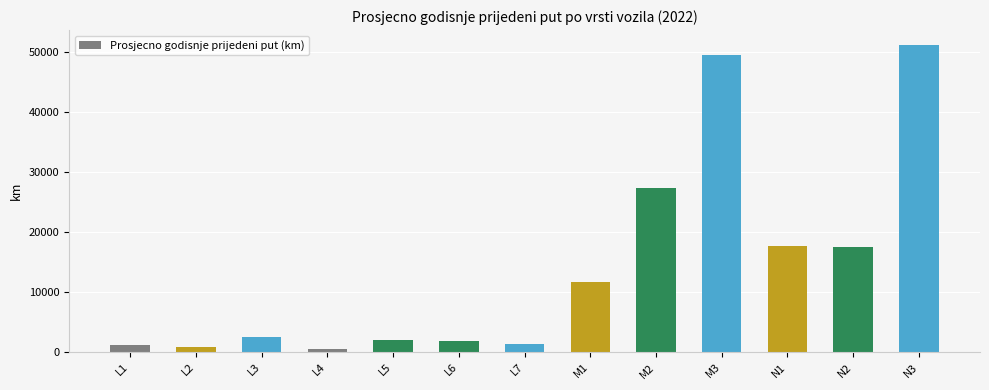

What is the sum of all values?

185483.7